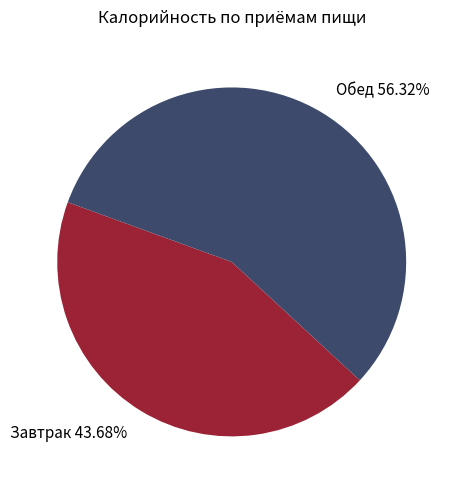

Is there a majority slice in this chart?

Yes